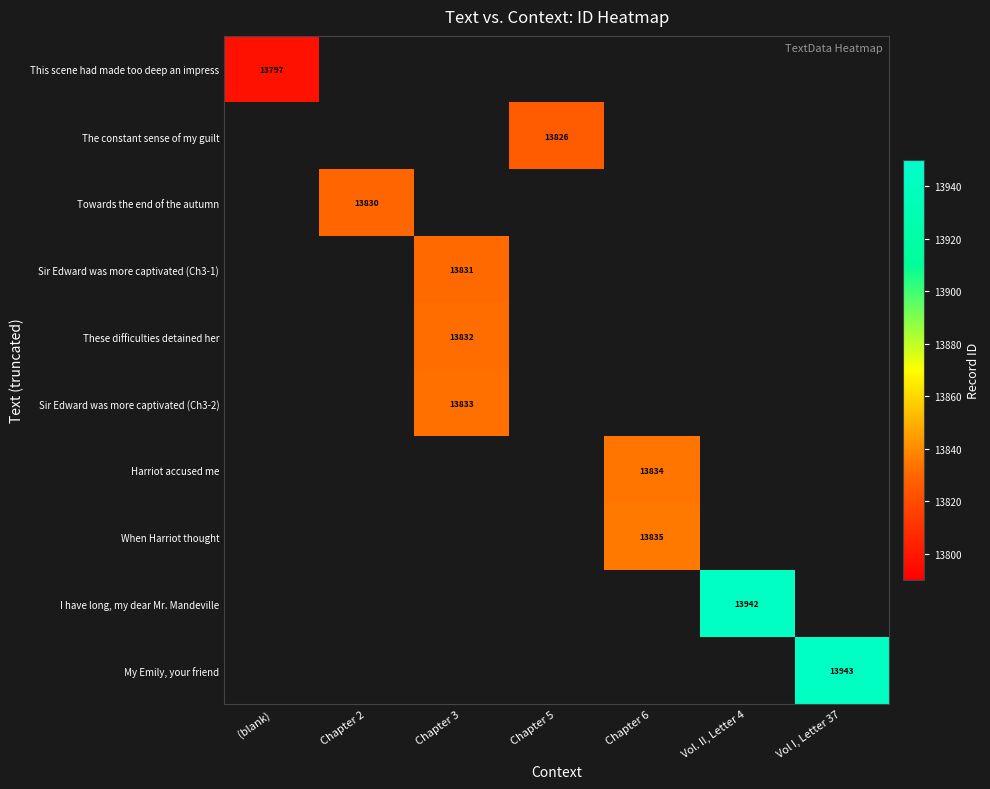

True or false: Sir Edward was more captivated (Ch3-2) has a value of 22555 at Chapter 3.

False